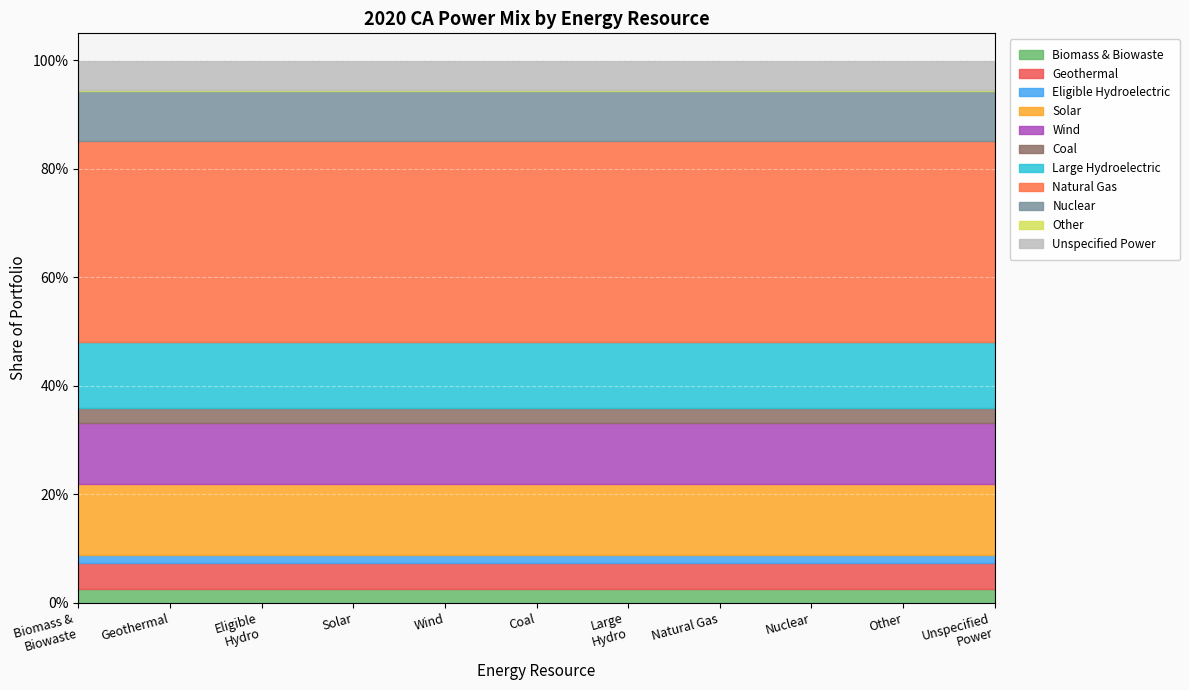

What is the lowest value of the Natural Gas series?

0.4